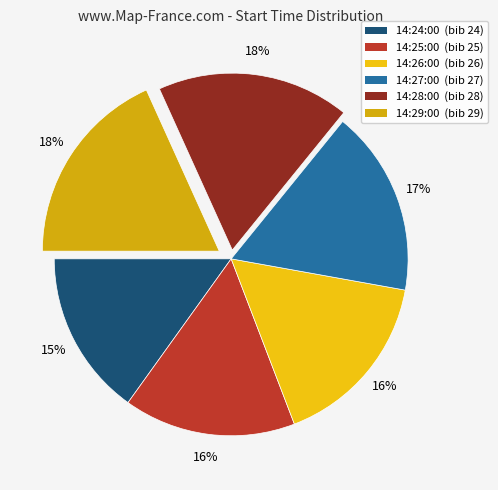

To the nearest percent, what is the difference between the largest and smallest slice percentages?

3%